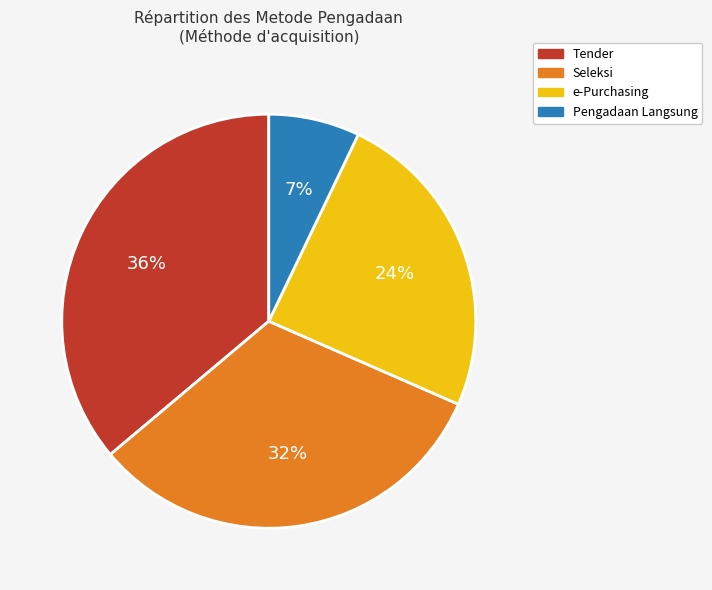

The Tender slice represents 11% of the pie. True or false?

False